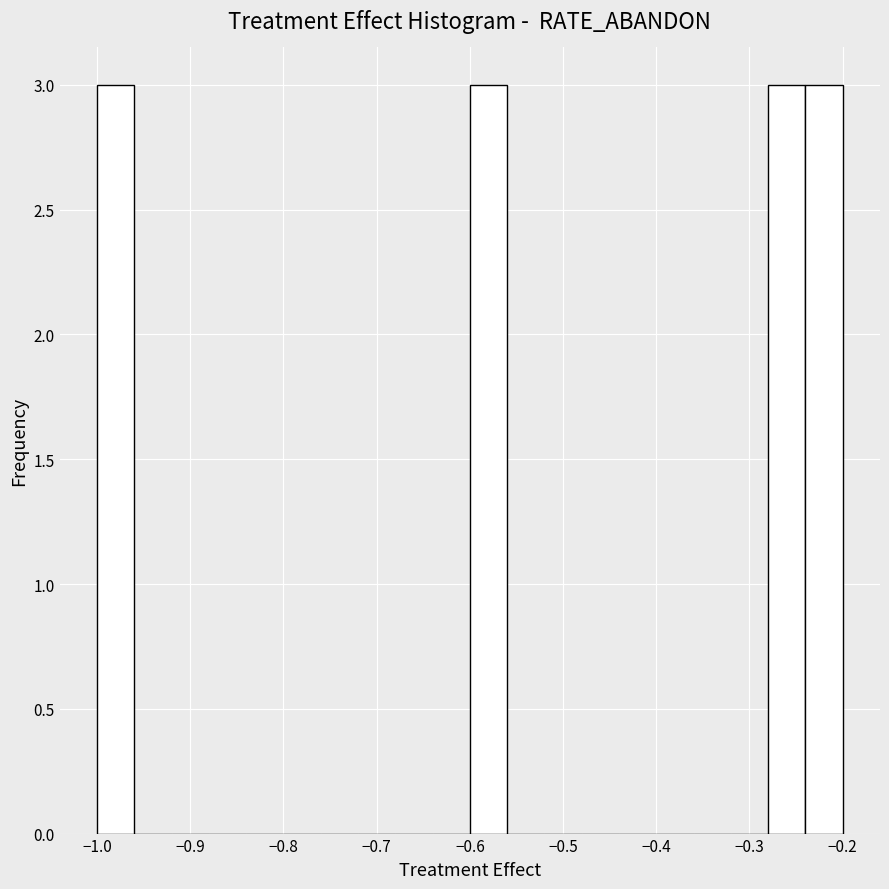

Reading left to right, transcribe this chart: for each bar, give the range it covers on the x-axis and its height. The values are not printed on the chart, so give them approximately, as read against the axis.

-1.00 to -0.96: 3
-0.96 to -0.92: 0
-0.92 to -0.88: 0
-0.88 to -0.84: 0
-0.84 to -0.80: 0
-0.80 to -0.76: 0
-0.76 to -0.72: 0
-0.72 to -0.68: 0
-0.68 to -0.64: 0
-0.64 to -0.60: 0
-0.60 to -0.56: 3
-0.56 to -0.52: 0
-0.52 to -0.48: 0
-0.48 to -0.44: 0
-0.44 to -0.40: 0
-0.40 to -0.36: 0
-0.36 to -0.32: 0
-0.32 to -0.28: 0
-0.28 to -0.24: 3
-0.24 to -0.20: 3